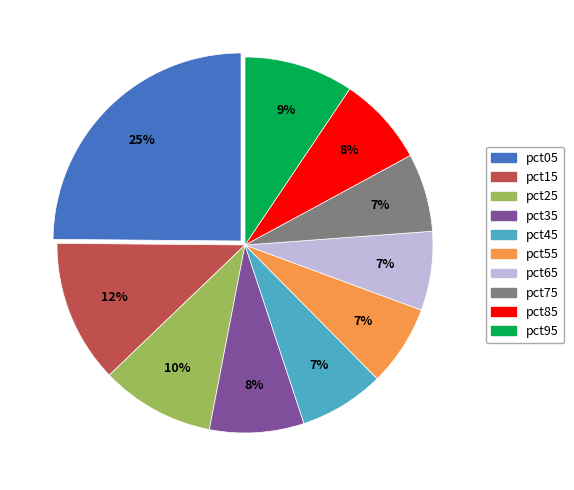

Which has a higher value, pct05 or pct65?

pct05